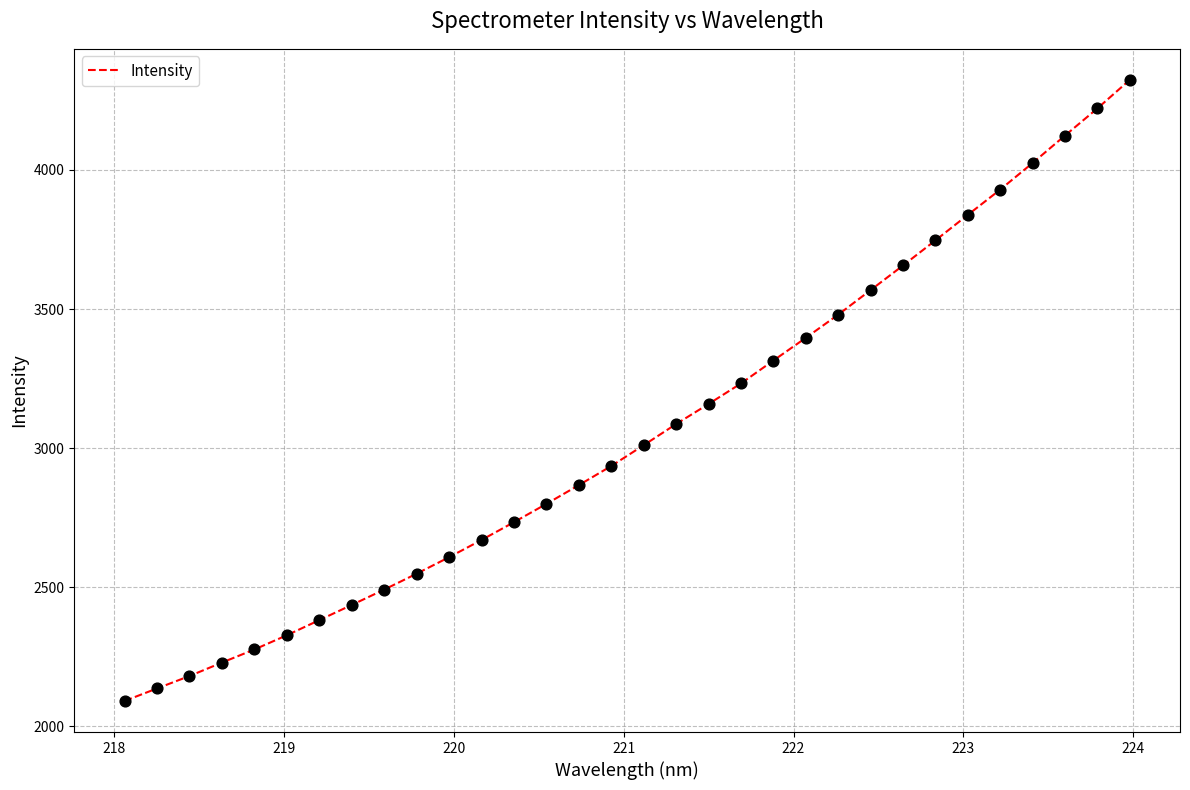

What is the maximum value shown in the chart?

4323.7